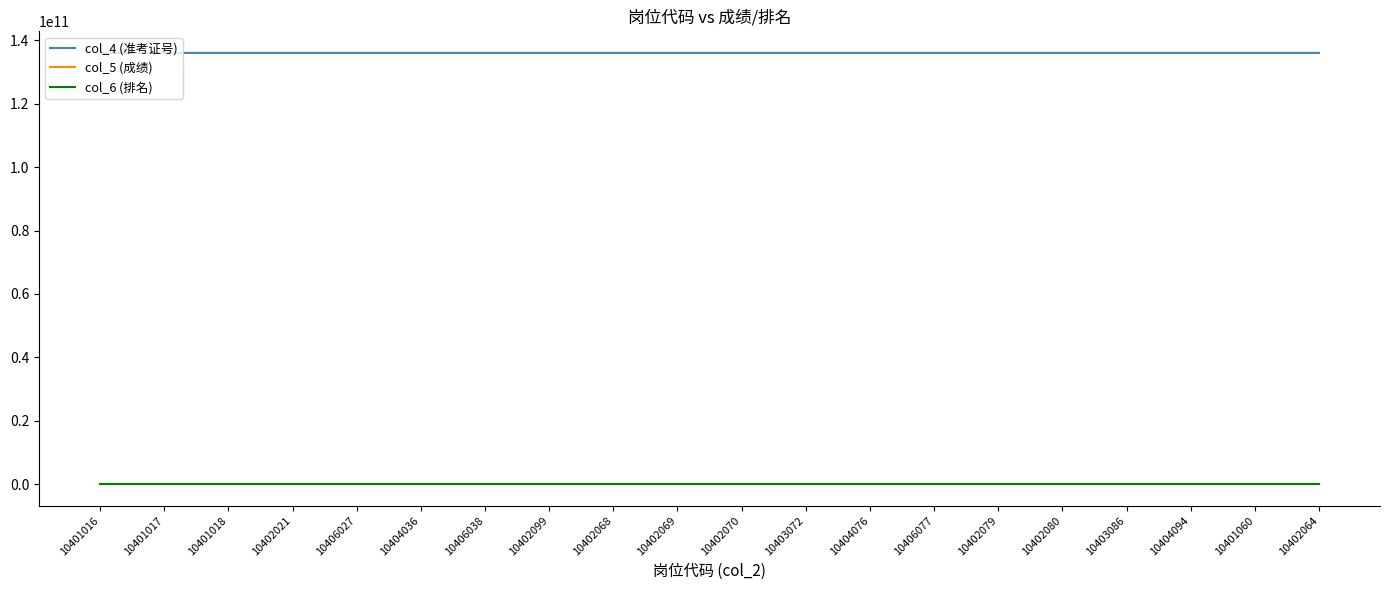

Which series has the largest total across all categories?

col_4 (准考证号)